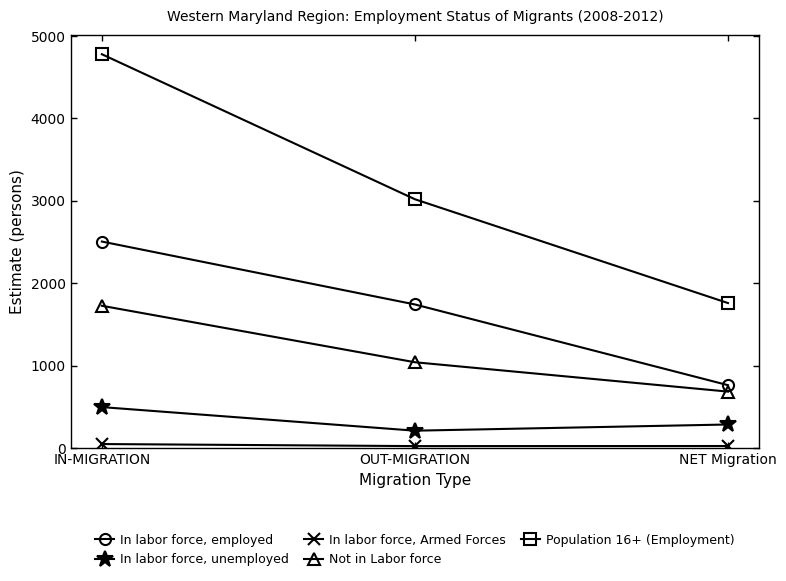

What is the difference between the In labor force, unemployed values at OUT-MIGRATION and NET Migration?

75